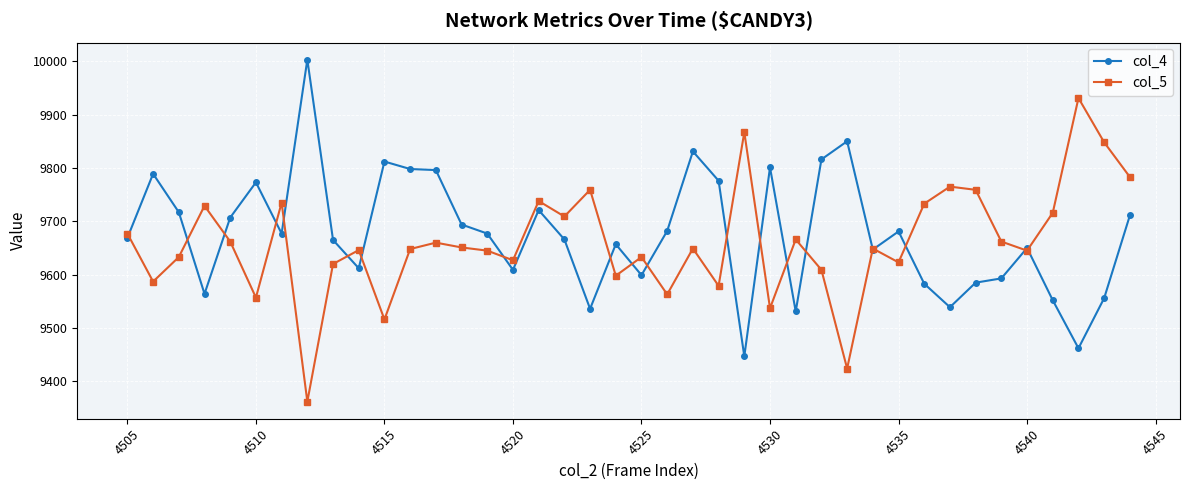

List the series in order of their peak value, lowest first.

col_5, col_4